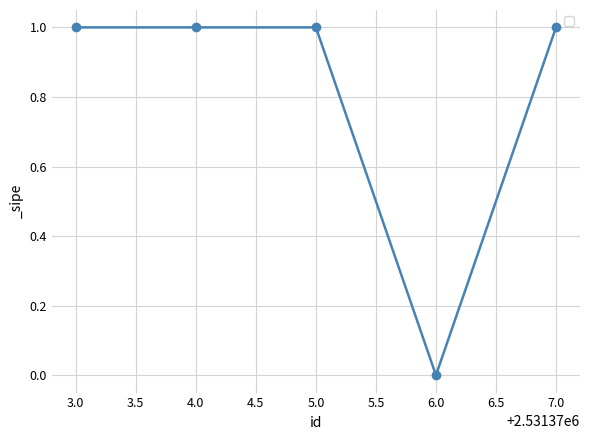

True or false: the data shows 1 at 4.0.

True